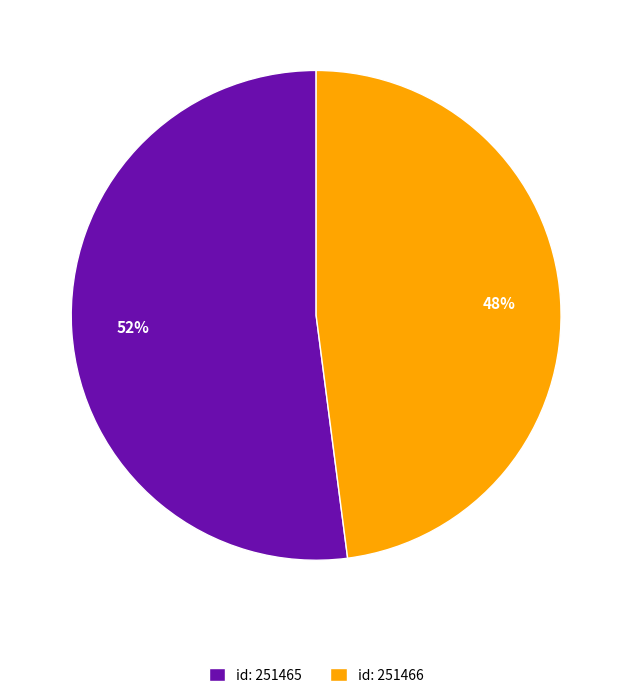

How many segments does this pie chart have?

2